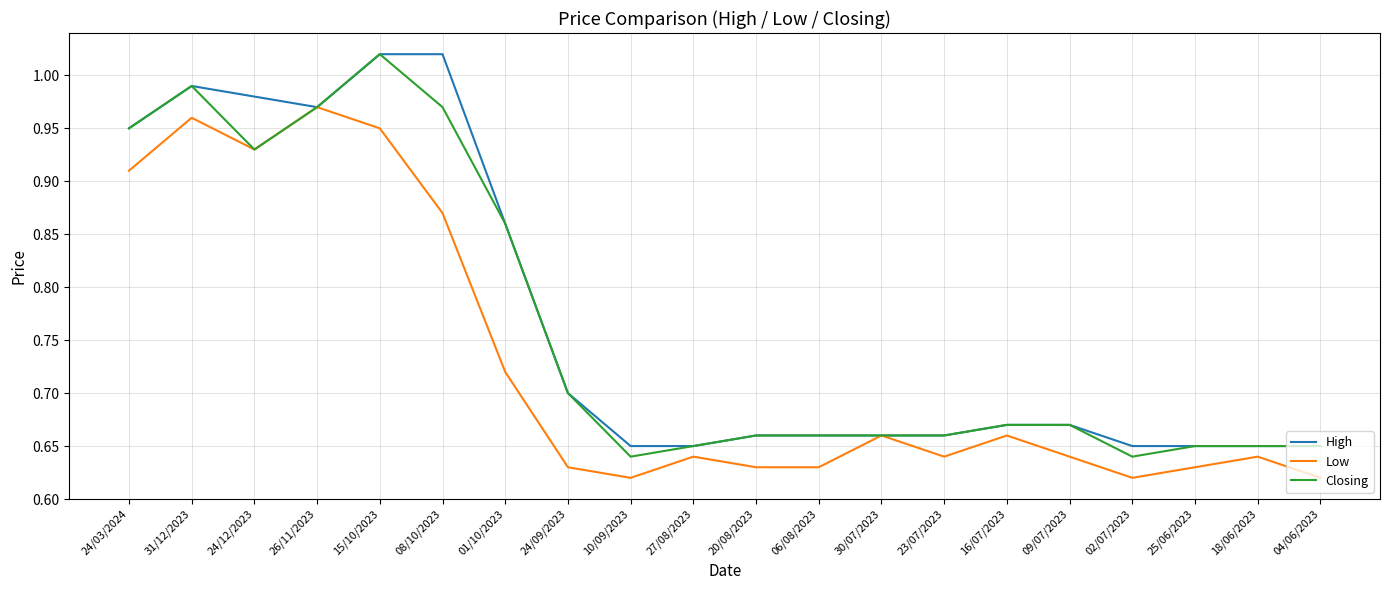

True or false: High has a value of 0.7 at 04/06/2023.

True